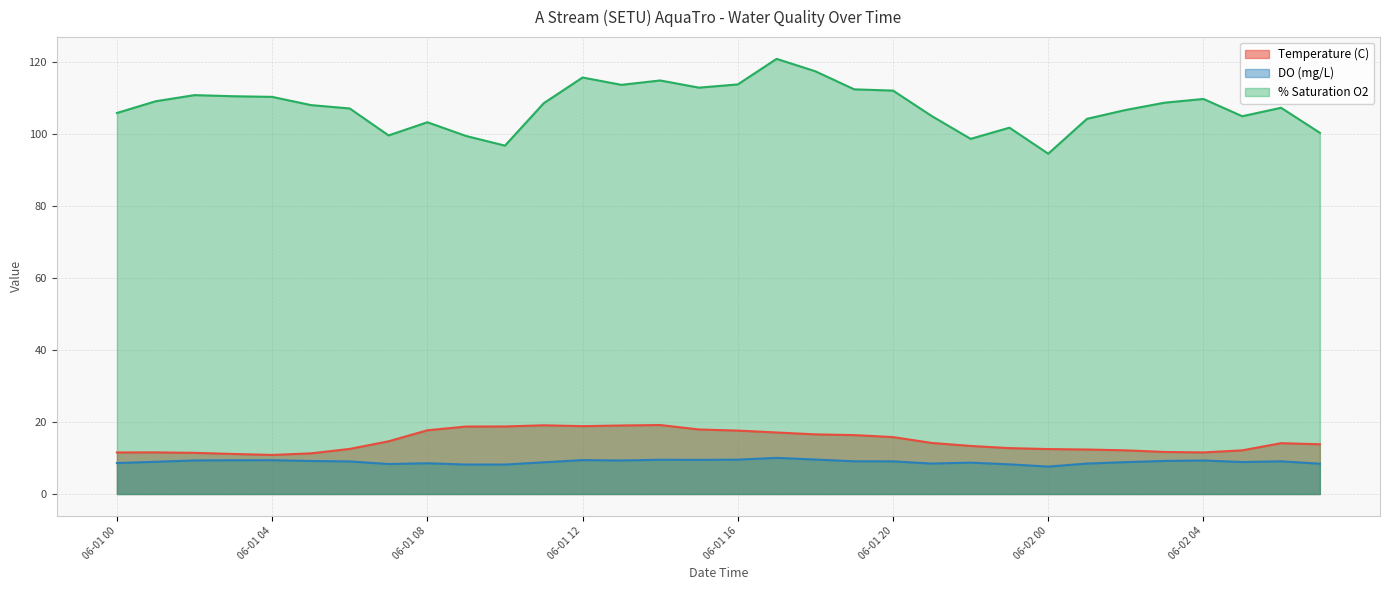

What is the label of the 24th point from the right?

06-01 08